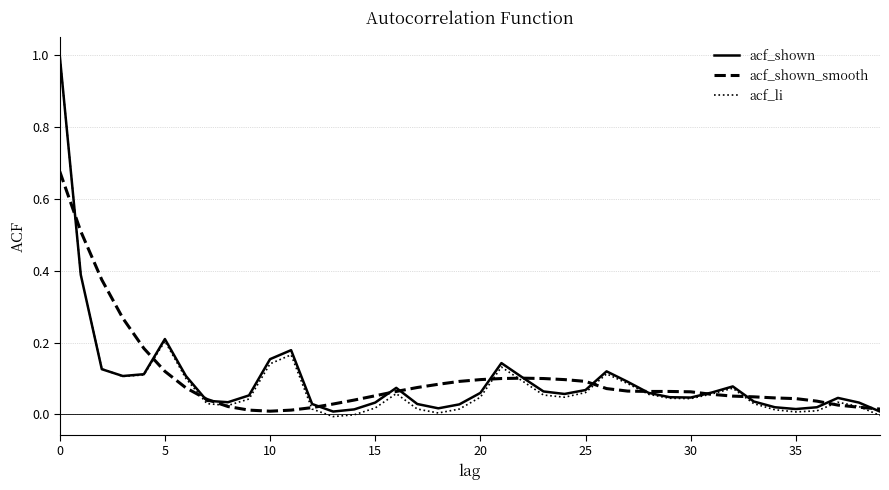

Which series has the largest range (max minus min)?

acf_li